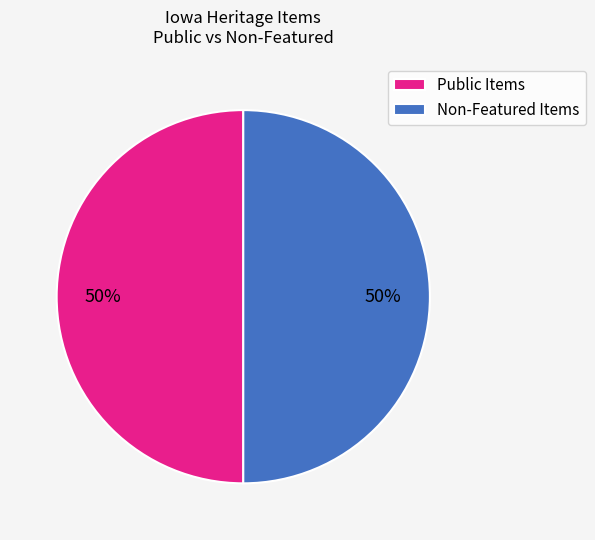

How many segments does this pie chart have?

2